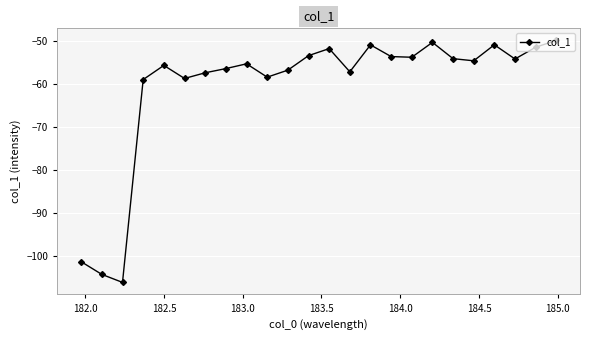

What is the greatest value displayed?

-49.8